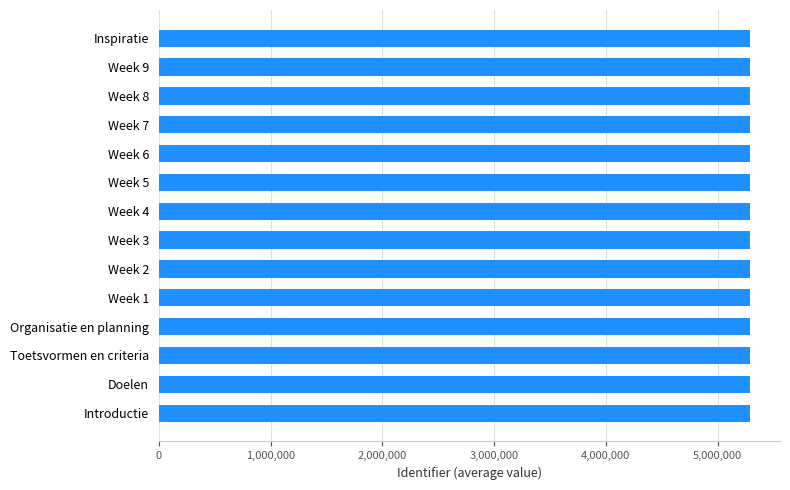

How many data points are less than 5292763?

7